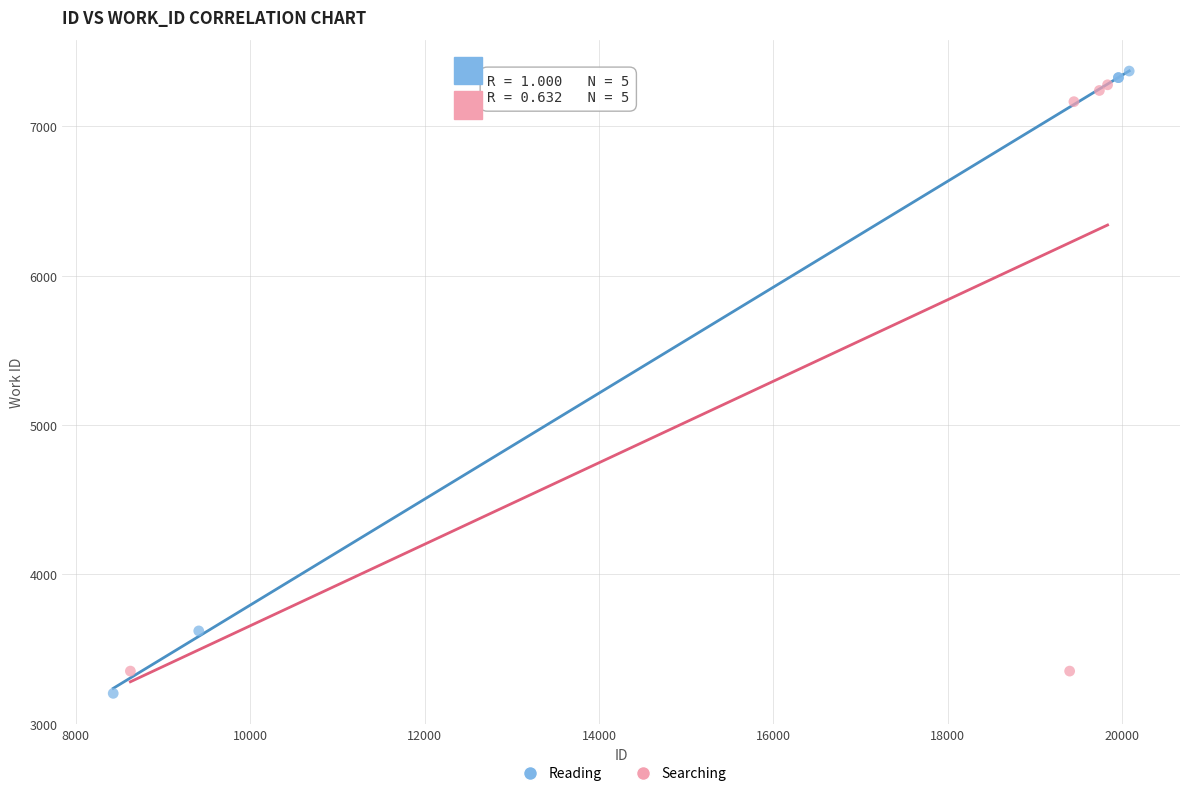

What are all the series names shown in the legend?

Reading, Searching